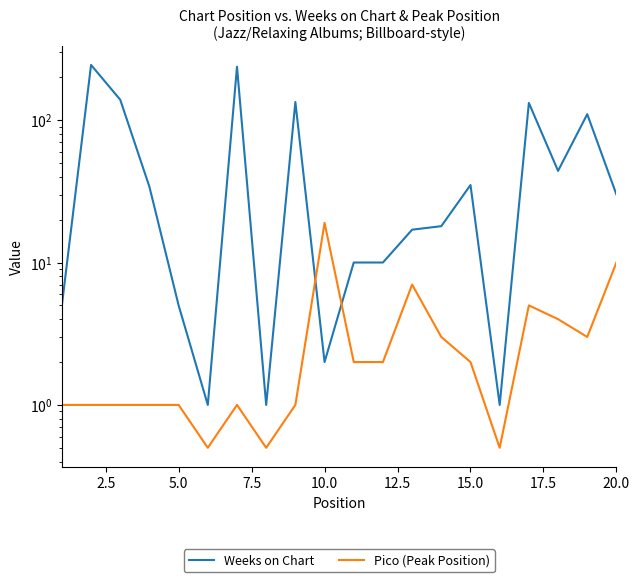

The Pico (Peak Position) series shows 4.2 at 13. True or false?

False